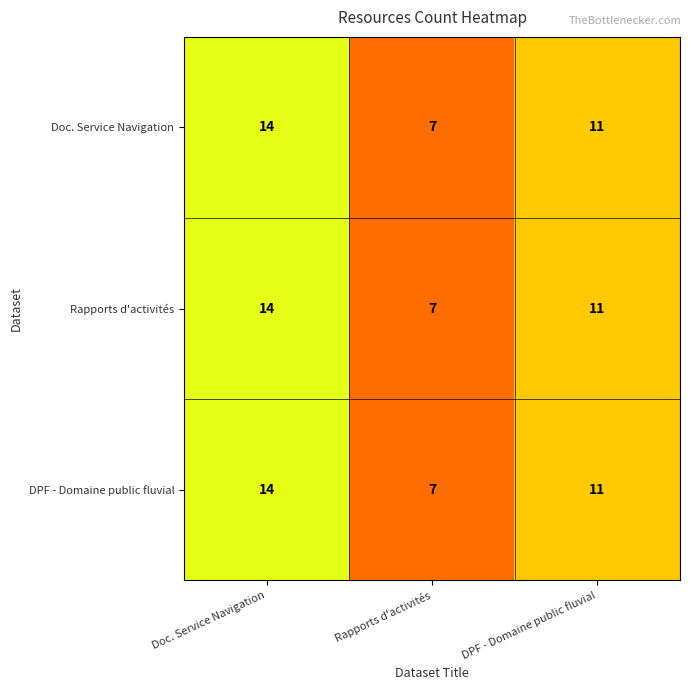

At which category is the sum across all series the highest?

Doc. Service Navigation